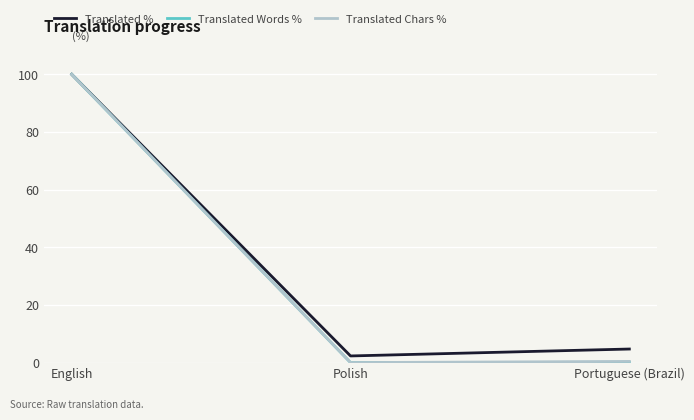

How many series are shown in this chart?

3